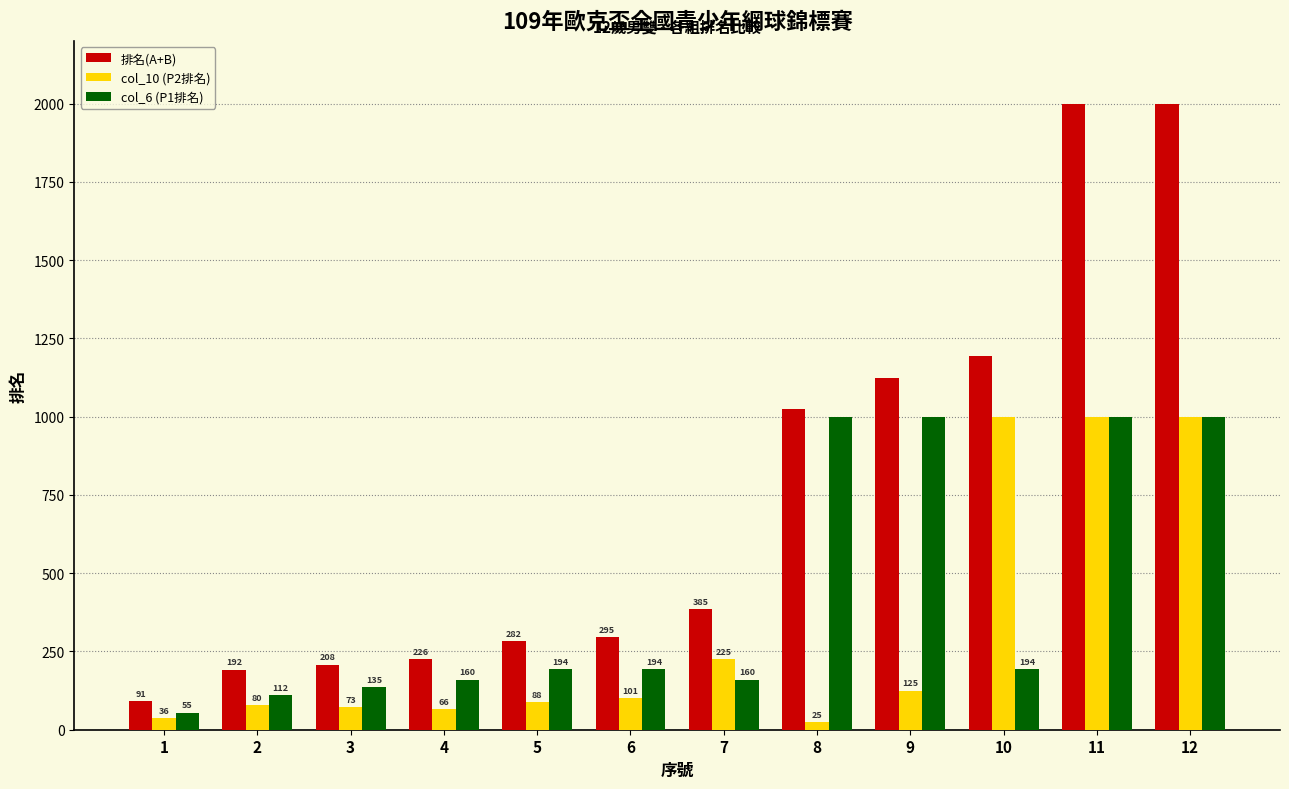

What are all the series names shown in the legend?

排名(A+B), col_10 (P2排名), col_6 (P1排名)